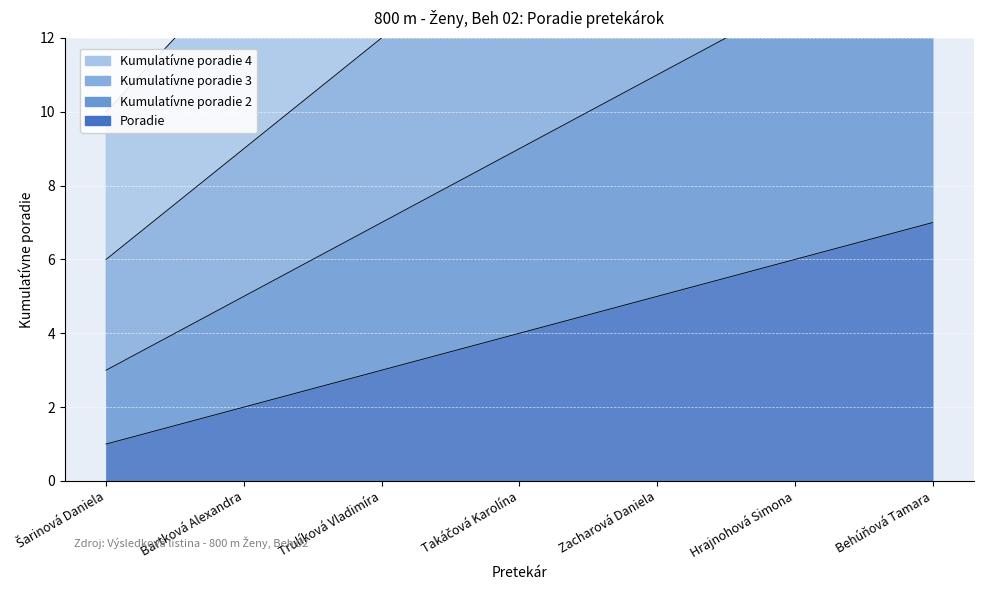

Rank the series at Takáčová Karolína from highest to lowest value.

Kumulatívne poradie 4, Kumulatívne poradie 3, Kumulatívne poradie 2, Poradie